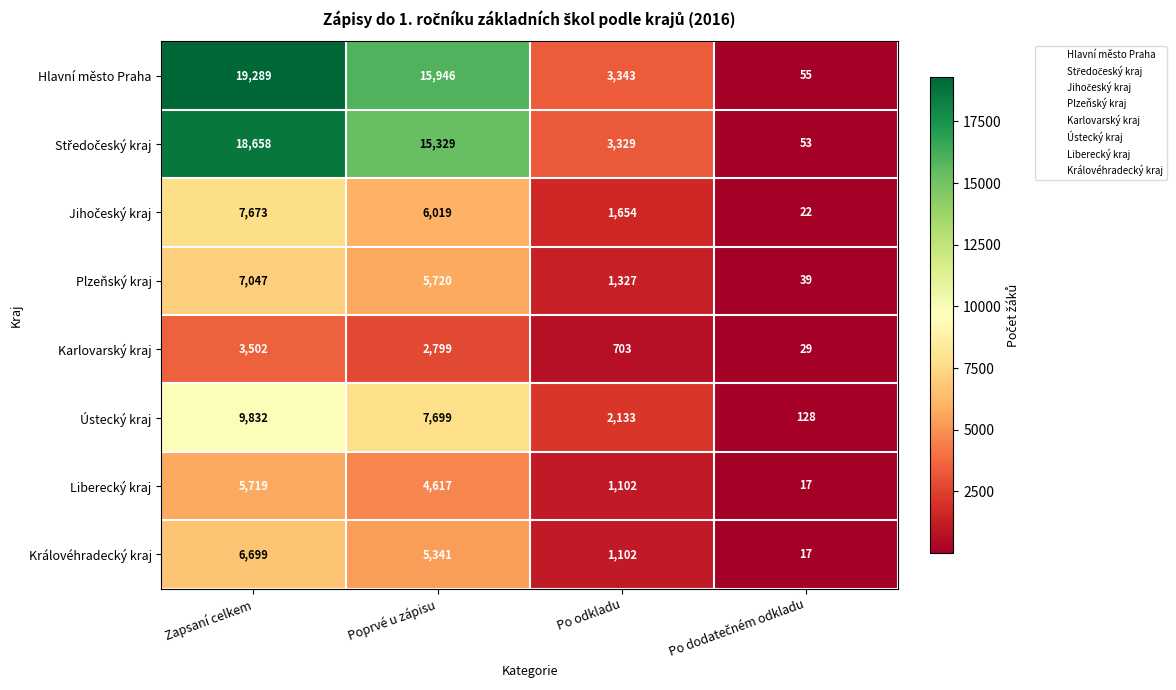

Which series has the largest total across all categories?

Hlavní město Praha